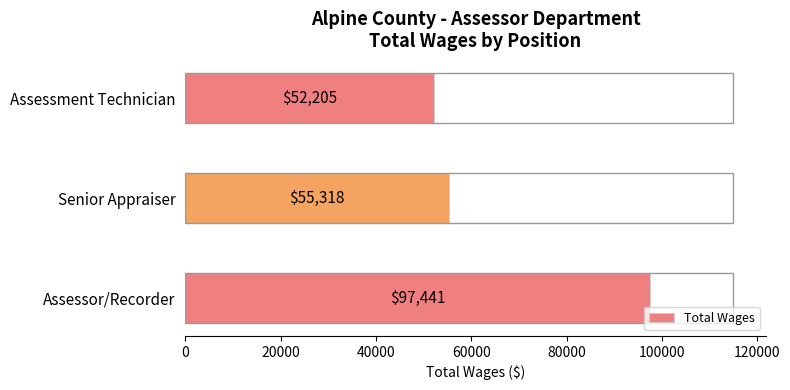

How many categories are shown in the chart?

3